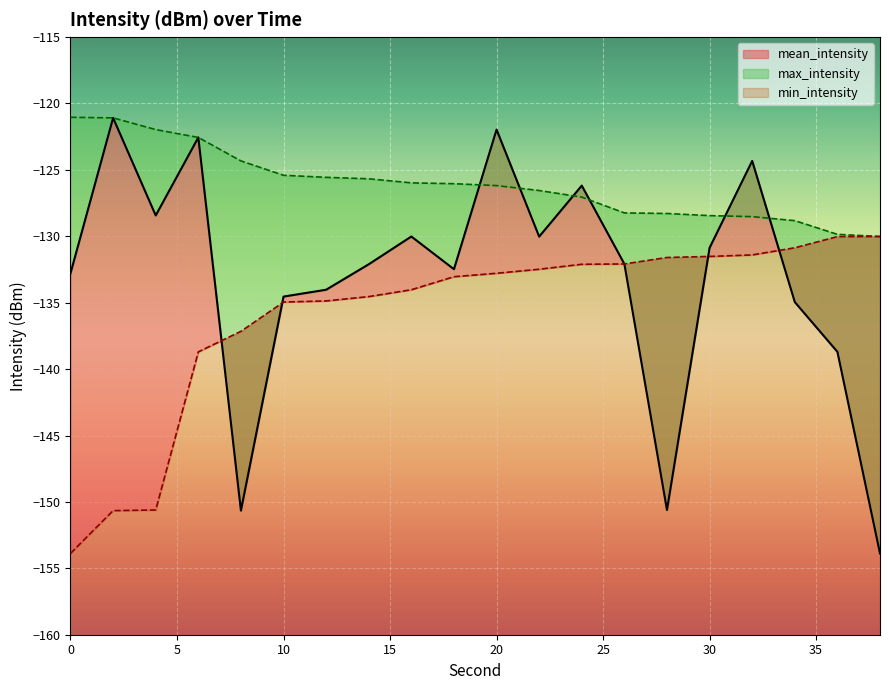

What is the minimum value for mean_intensity?

-153.9